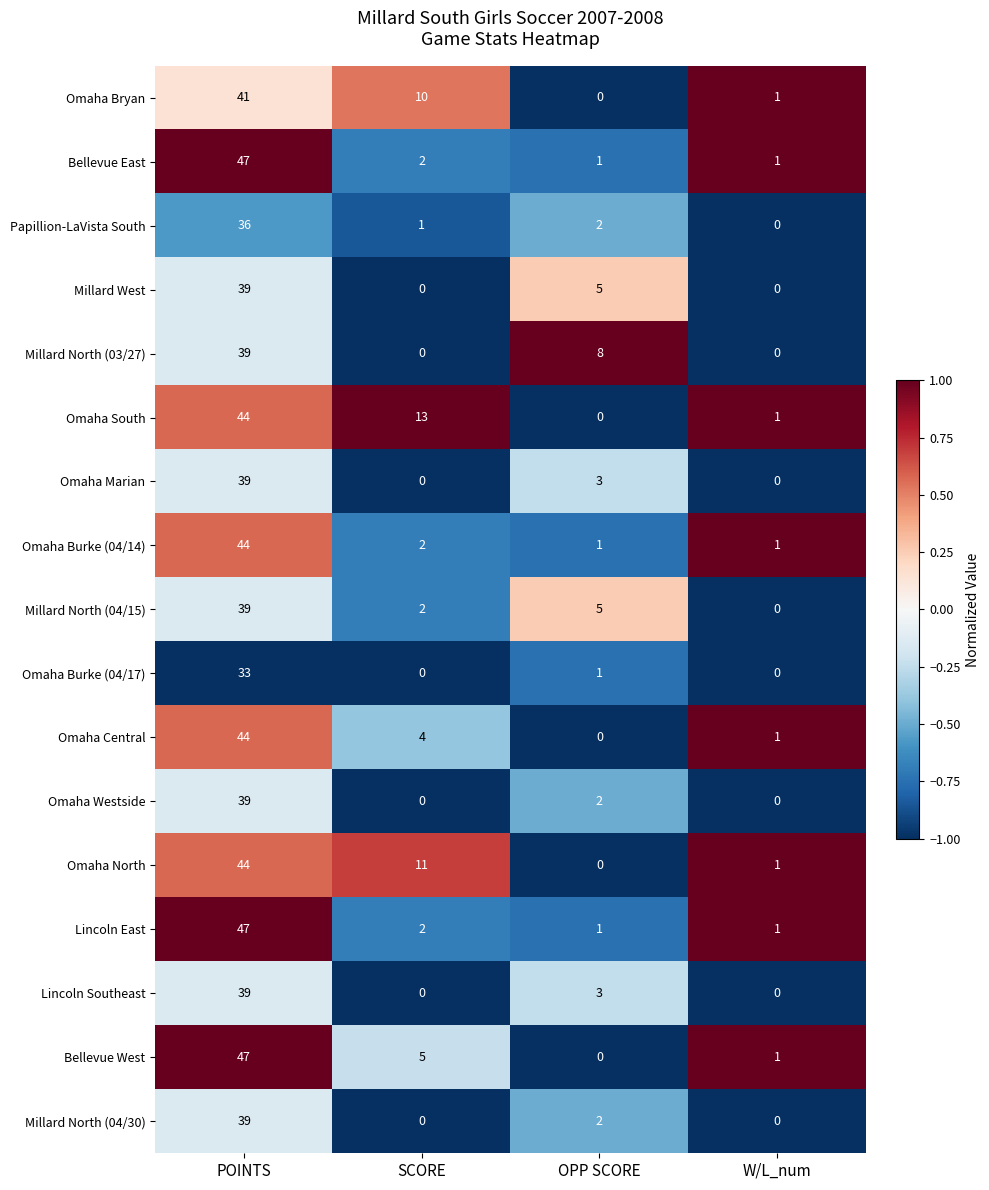

True or false: Millard North (04/30) has a value of 10 at POINTS.

False